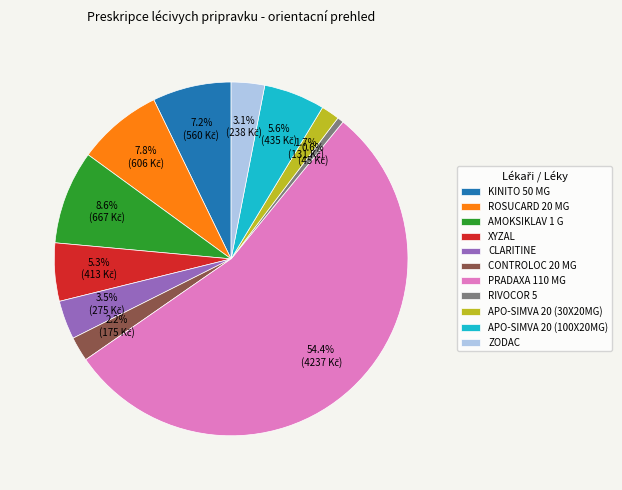

What percentage is NOT represented by ZODAC?

96.9%